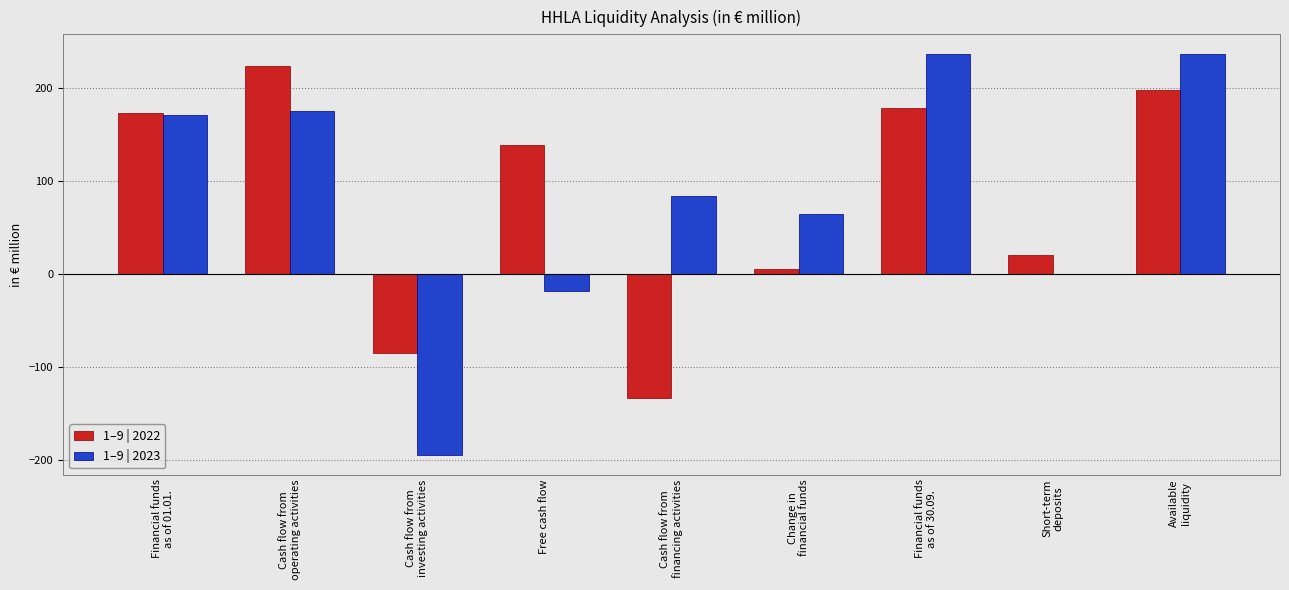

Is it true that 1–9 | 2022 equals 139.1 at Free cash flow?

True